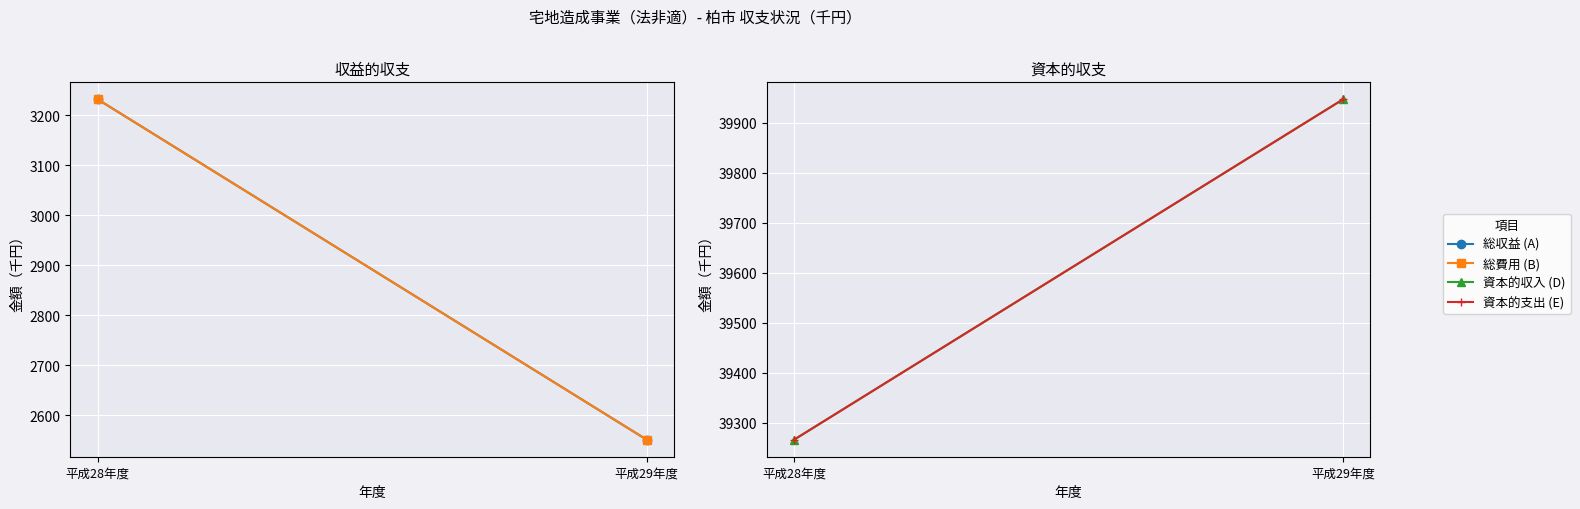

How many 総収益 (A) values are between 2551 and 3232?

2